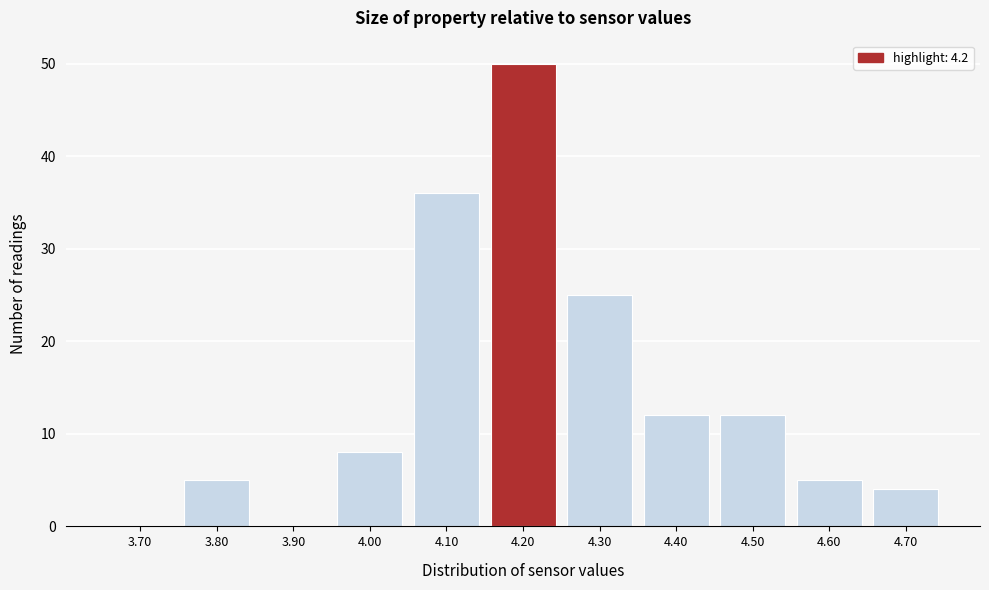

Reading right to left, list all the values displayed in this chart.

4.70=4	4.60=5	4.50=12	4.40=12	4.30=25	4.20=50	4.10=36	4.00=8	3.90=0	3.80=5	3.70=0